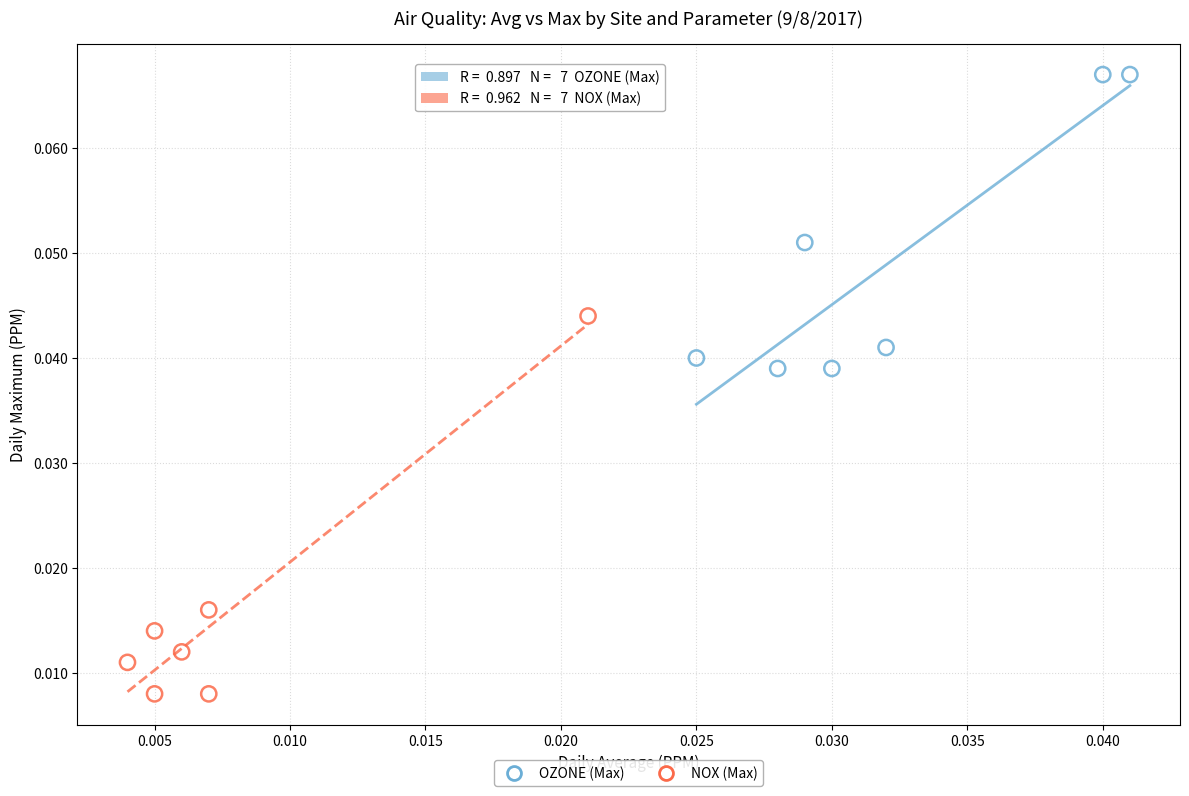

What are all the series names shown in the legend?

OZONE (Max), NOX (Max)